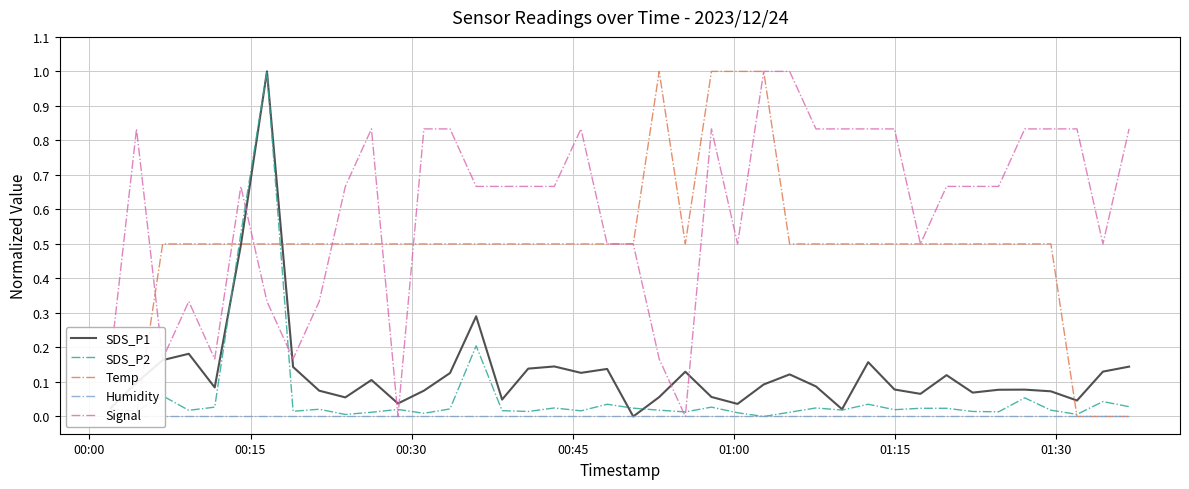

How many interior local peaks does the SDS_P1 series have?

11